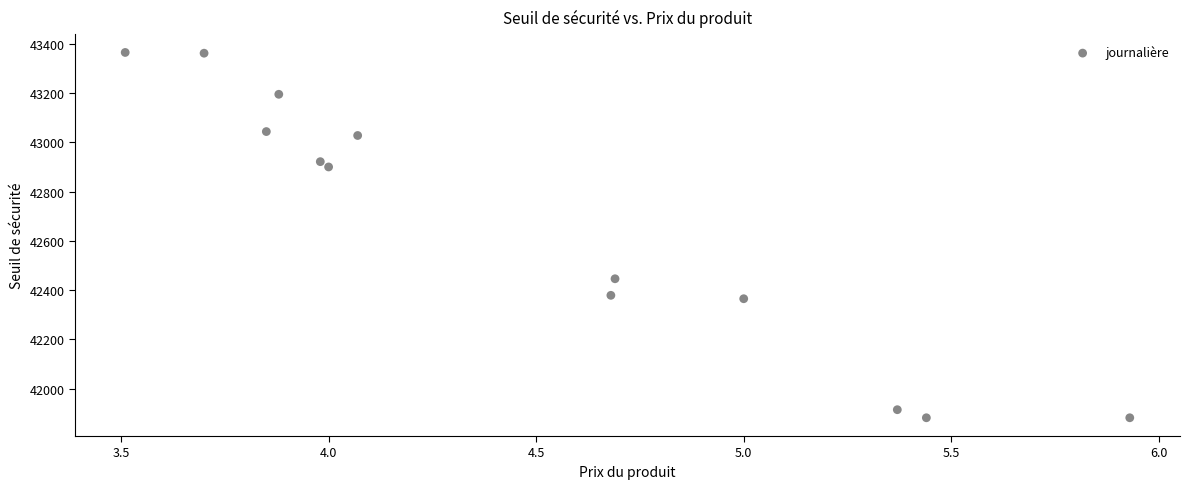

What is the range of Y values (max minus min)?

1482.4